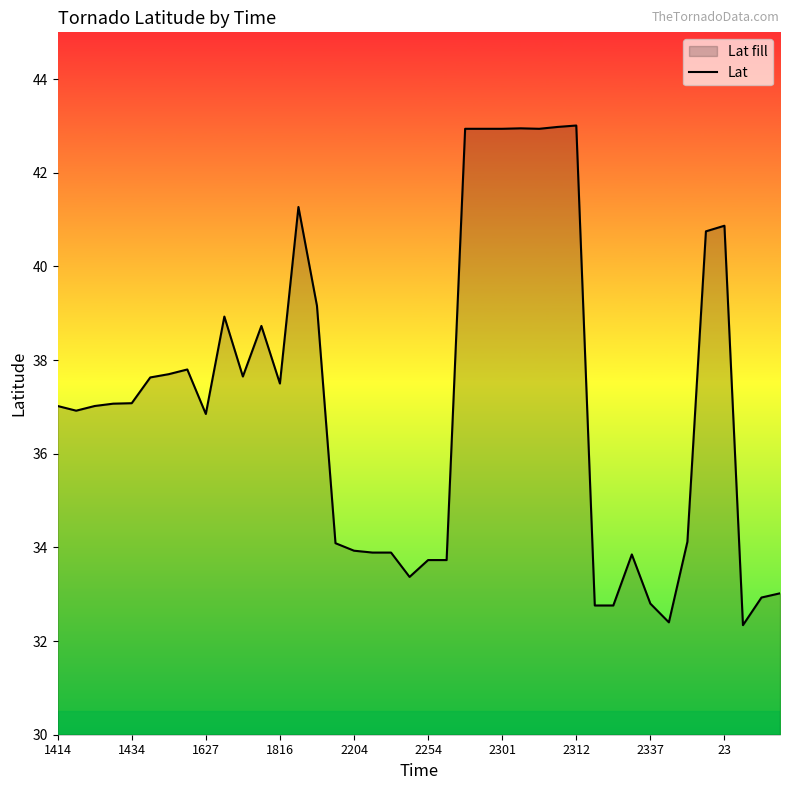

The chart shows a value of 41.3 at 13. True or false?

True